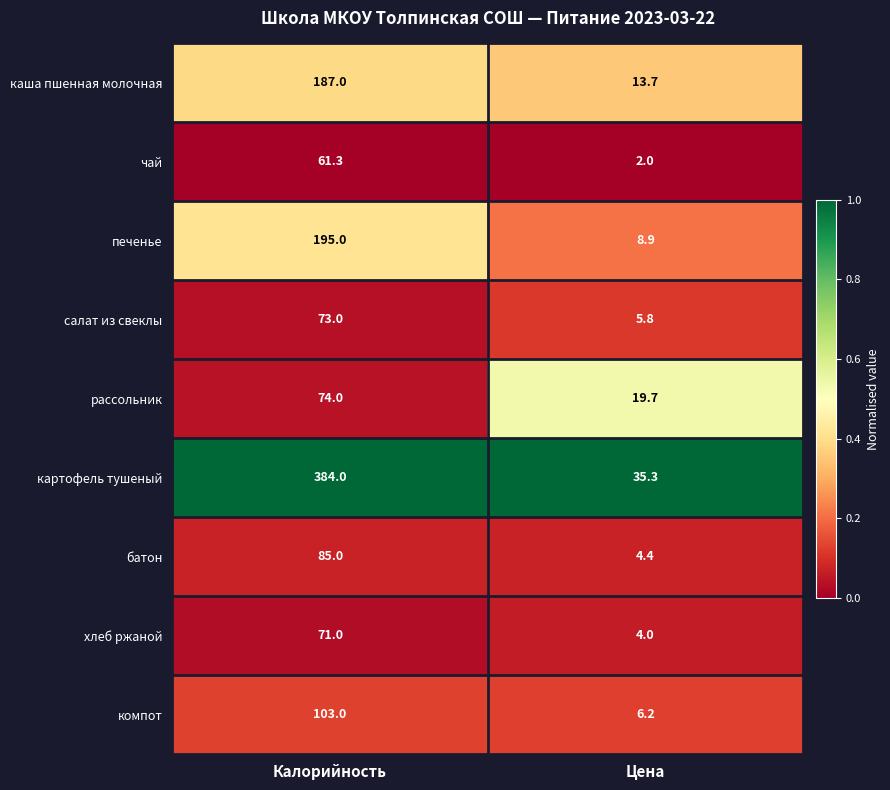

Between Калорийность and Цена, which series saw the biggest shift?

картофель тушеный